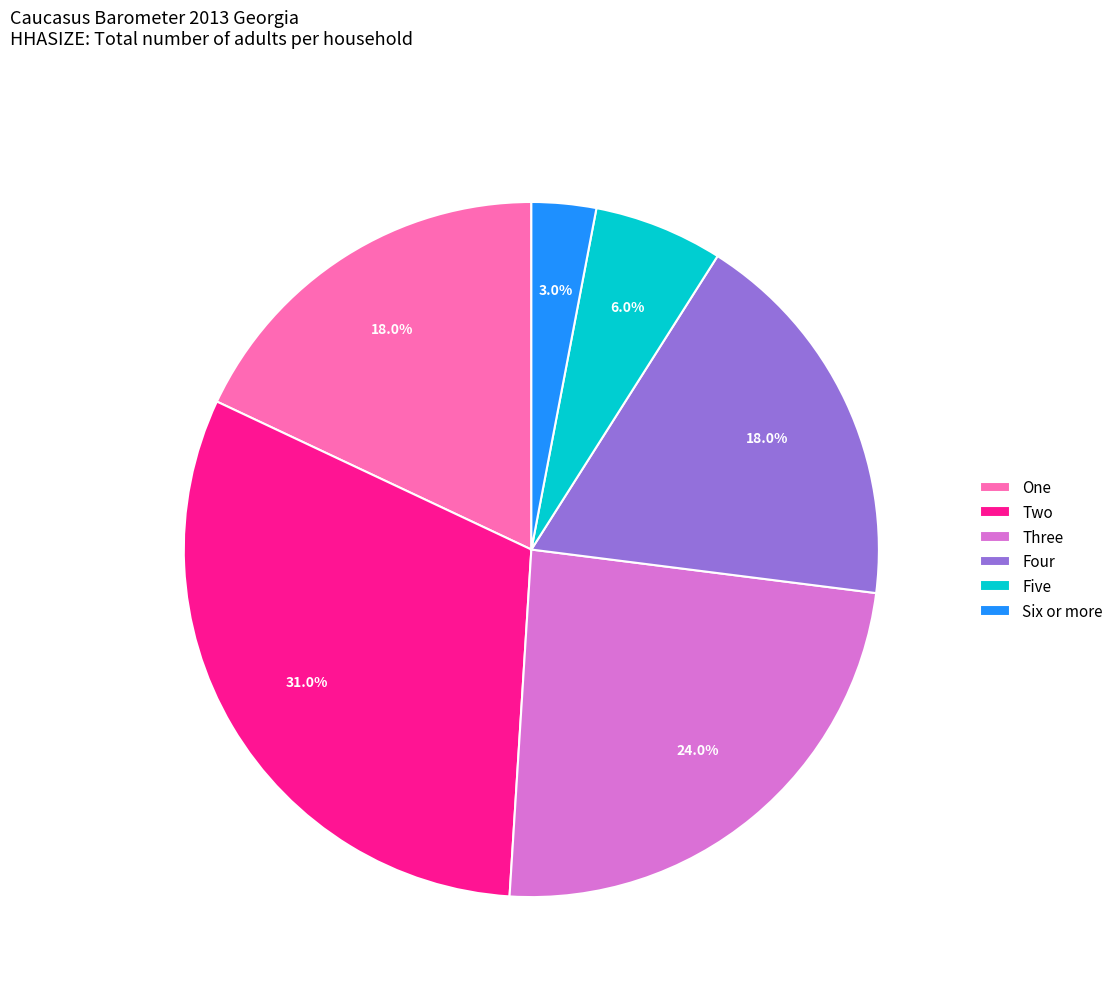

True or false: Three accounts for 24% of the total.

True